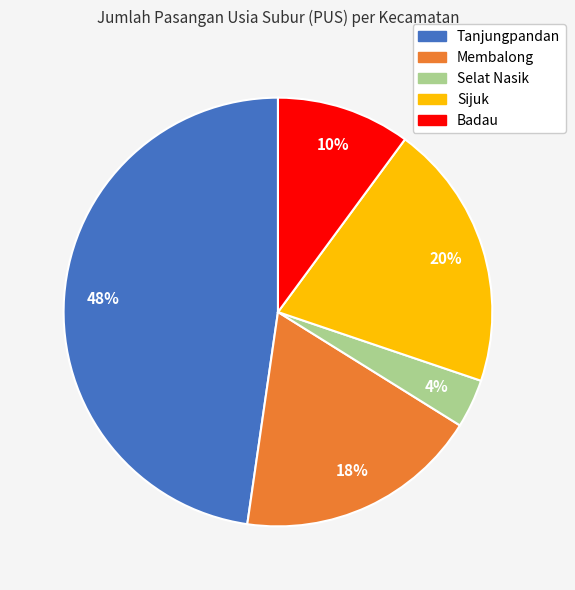

What percentage is the Selat Nasik slice, to the nearest percent?

4%